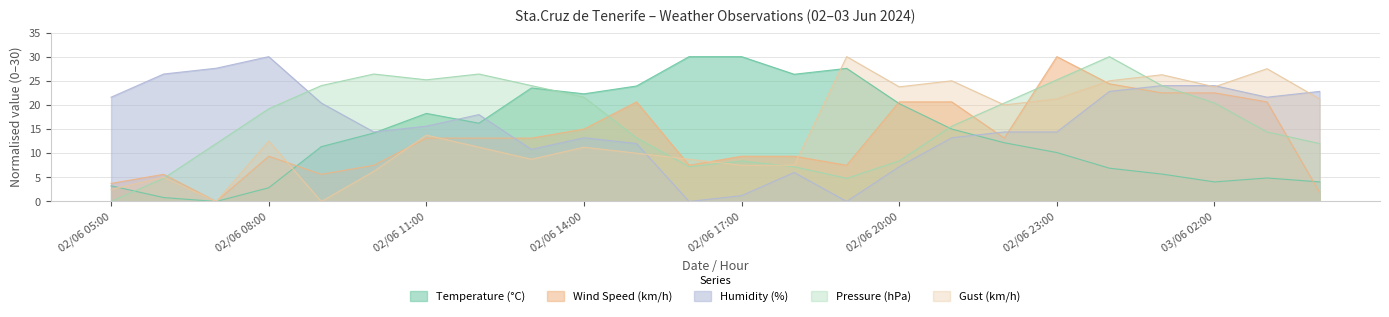

What are all the series names shown in the legend?

Temperature (°C), Wind Speed (km/h), Humidity (%), Pressure (hPa), Gust (km/h)